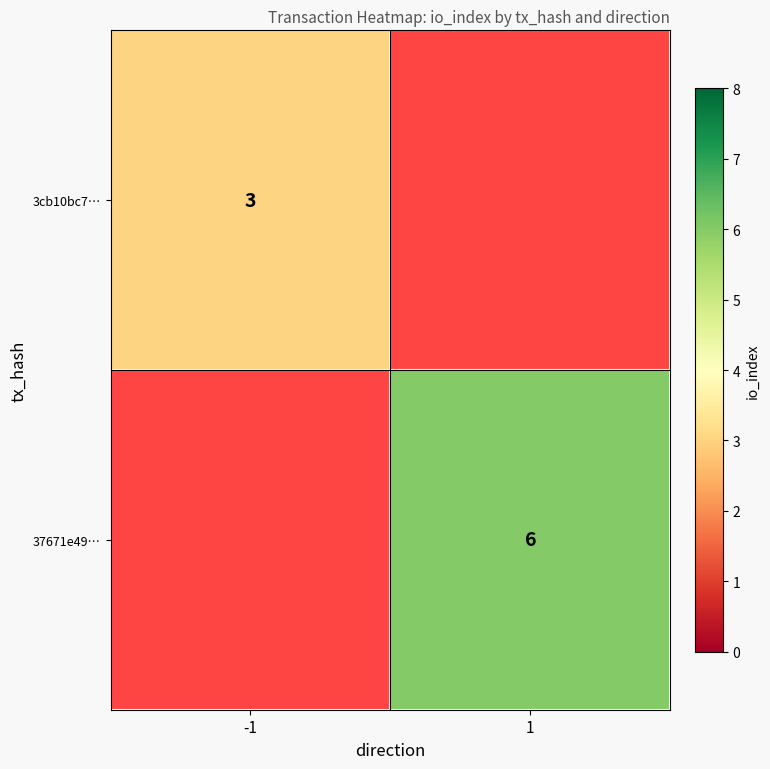

At which category does the chart reach its minimum across all series?

-1